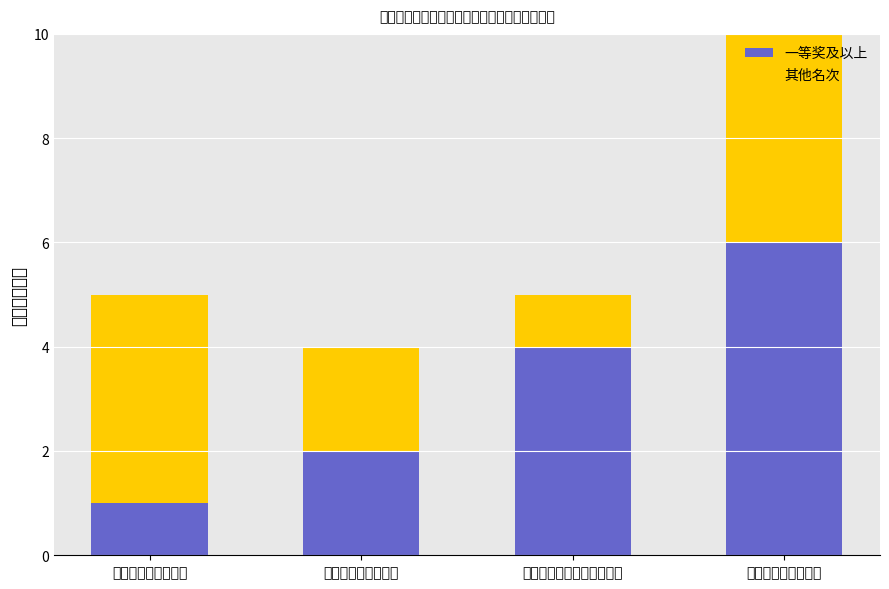

How many values in the 其他名次 series exceed 4?

1